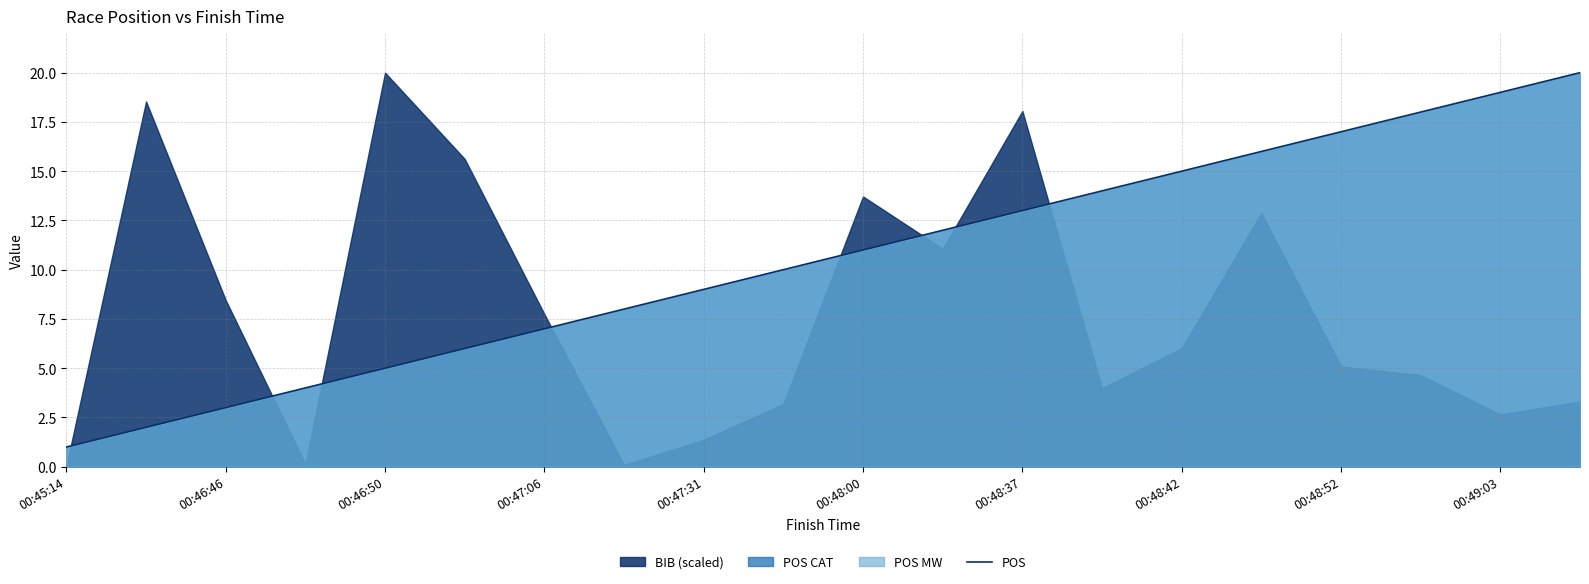

What is the highest value of the POS series?

20